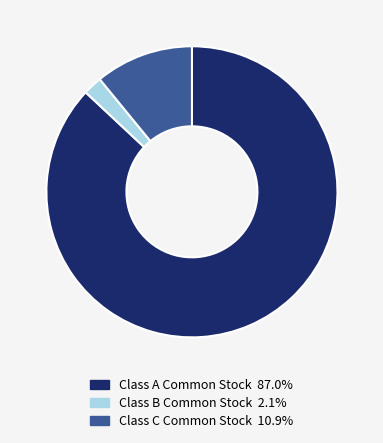

Combined, do Class C Common Stock 10.9% and Class B Common Stock 2.1% account for over 50%?

No